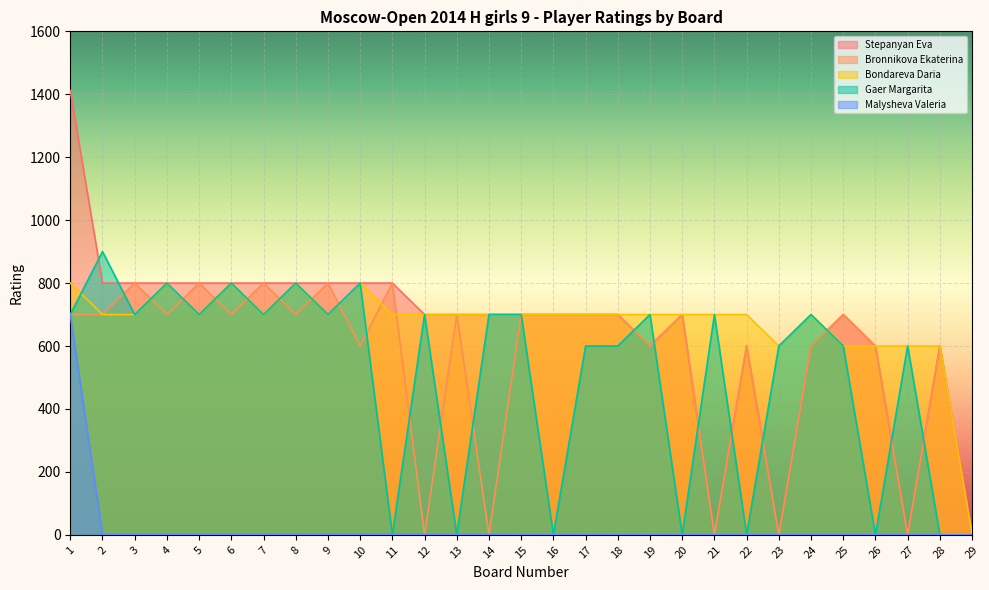

Reading right to left, what are all the values shown in this chart?

Stepanyan Eva: 0	600	0	600	700	600	0	600	0	700	600	700	700	700	700	700	700	700	800	800	800	800	800	800	800	800	800	800	1412
Bronnikova Ekaterina: 0	600	0	600	700	600	0	600	0	700	600	700	700	700	700	0	700	0	800	600	800	700	800	700	800	700	800	700	700
Bondareva Daria: 0	600	600	600	600	700	600	700	700	700	700	700	700	700	700	700	700	700	700	800	700	800	700	800	700	800	700	700	800
Gaer Margarita: 0	0	600	0	600	700	600	0	700	0	700	600	600	0	700	700	0	700	0	800	700	800	700	800	700	800	700	900	700
Malysheva Valeria: 0	0	0	0	0	0	0	0	0	0	0	0	0	0	0	1	1	1	1	1	1	1	1	1	1	1	1	1	700